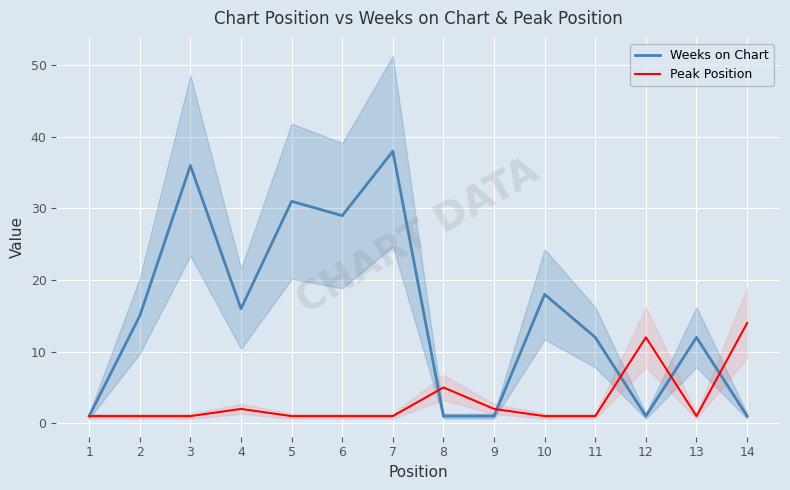

Which category has the highest value across all series?

7